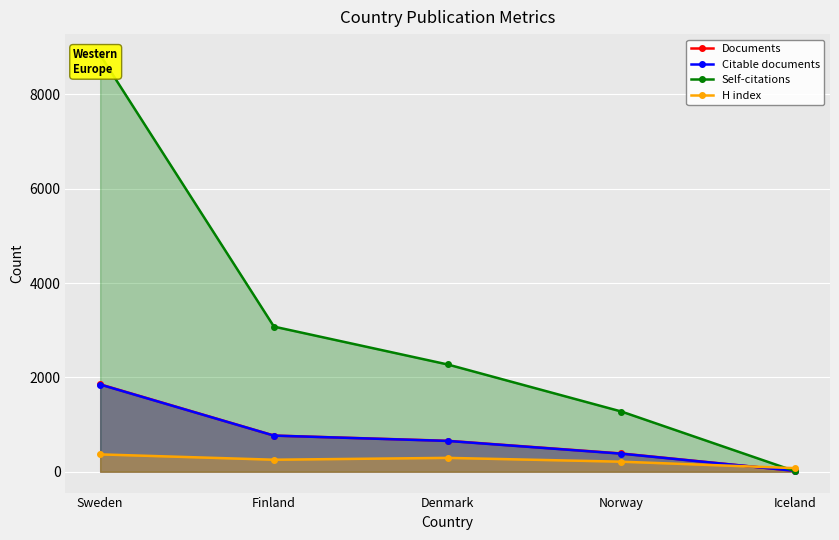

What is the sum of all H index values?

1206